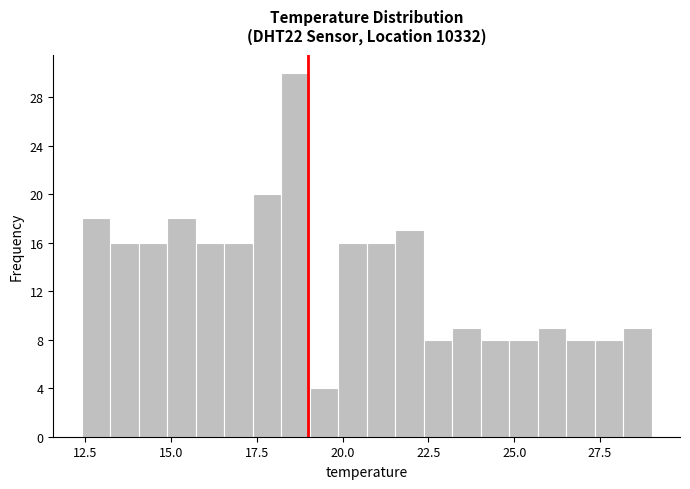

Read against the x-axis, roughly where is the centre of the tallest bar?

18.5